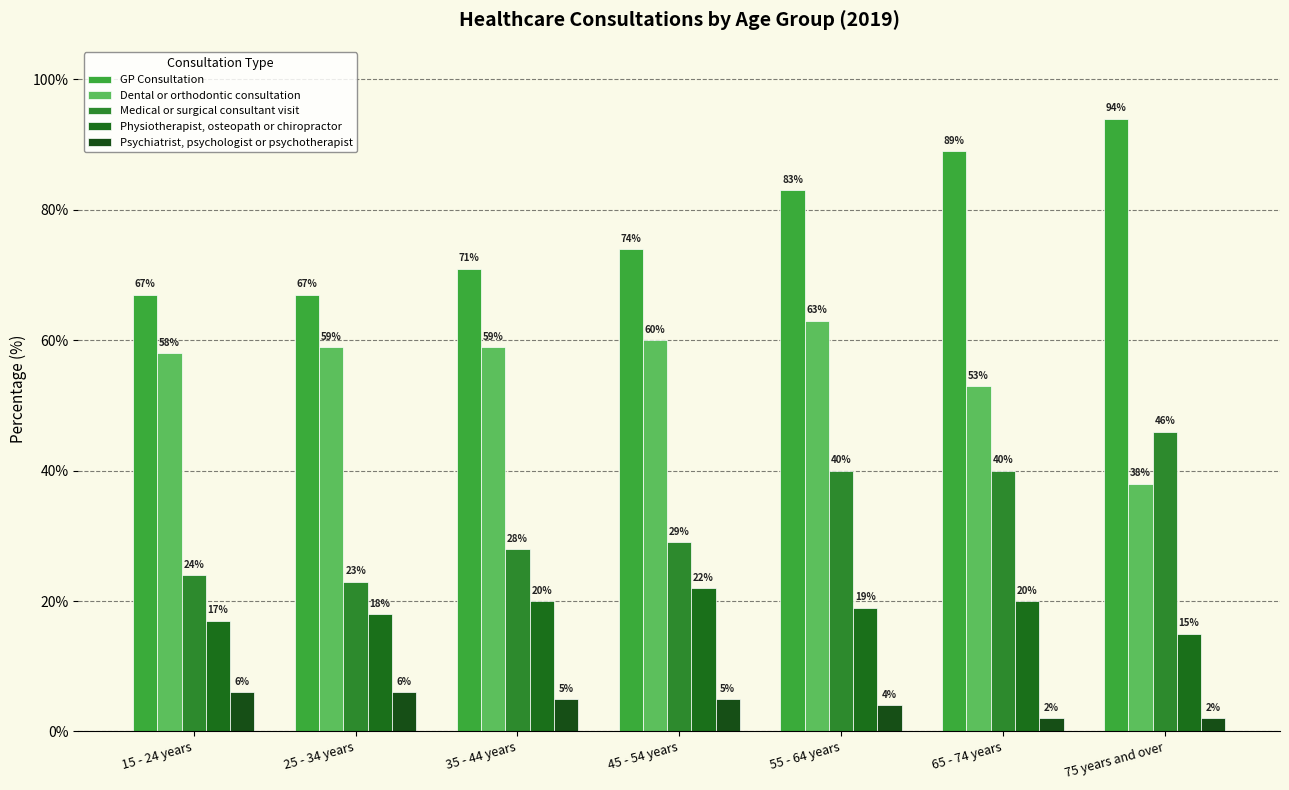

What is the value of the Medical or surgical consultant visit bar at the 3rd from the left?

28